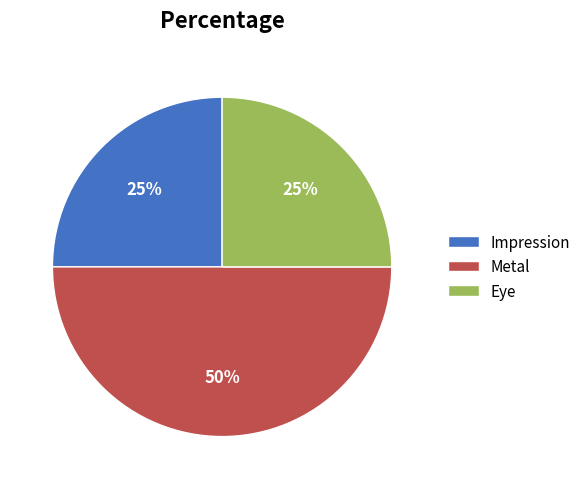

The Metal slice represents 64% of the pie. True or false?

False